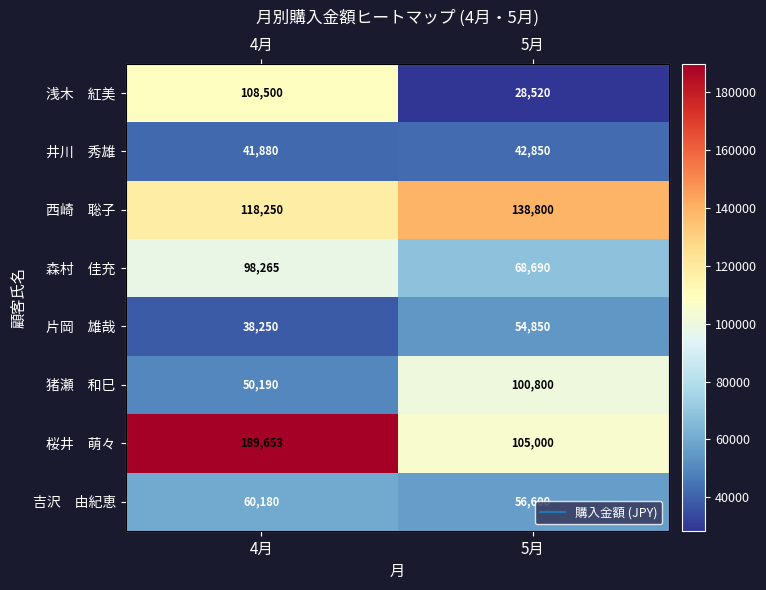

At 5月, list the series in order from smallest to largest.

浅木 紅美, 井川 秀雄, 片岡 雄哉, 吉沢 由紀恵, 森村 佳充, 猪瀬 和巳, 桜井 萌々, 西崎 聡子